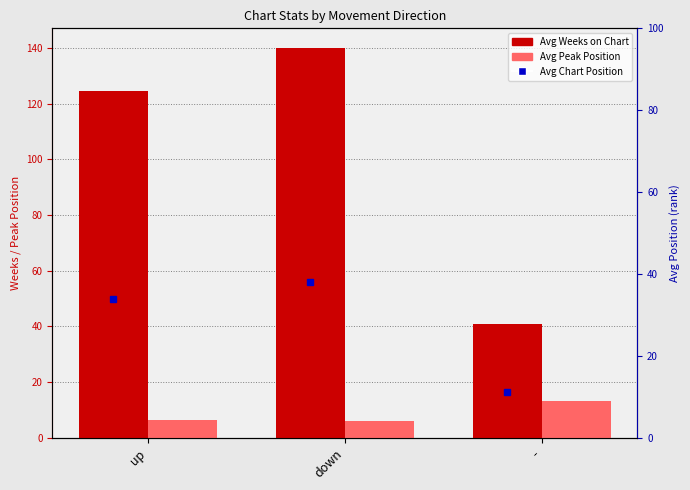

What is the maximum value shown in the chart?

140.0